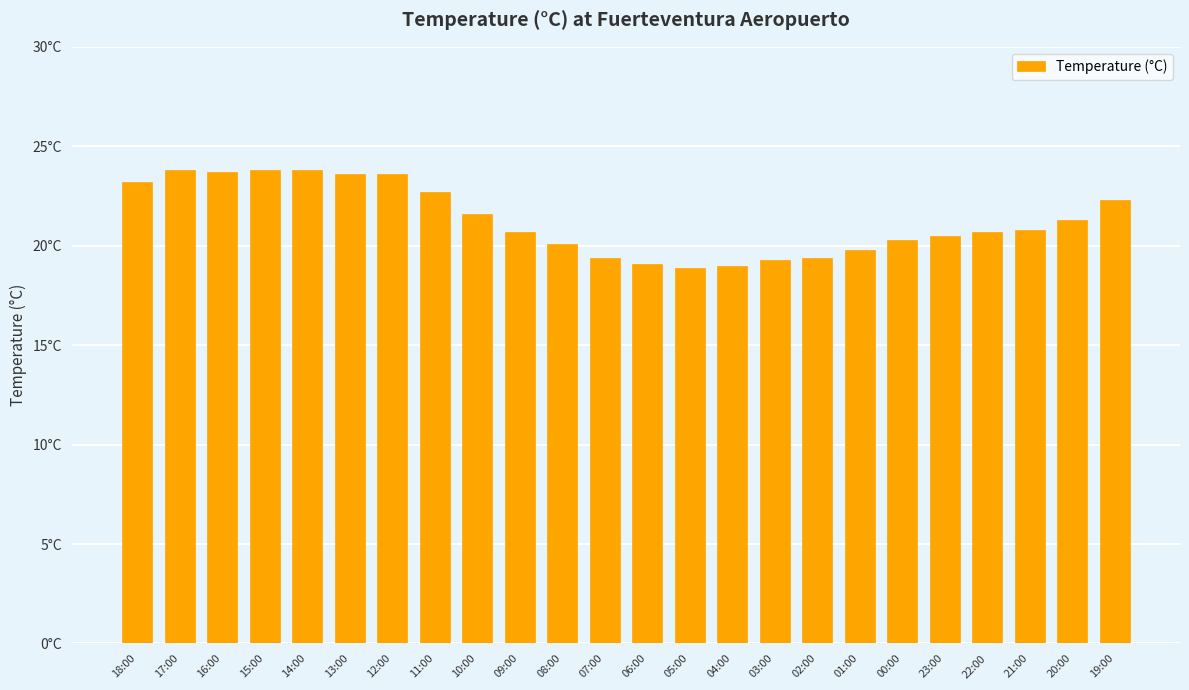

True or false: the data shows 28.8 at 08:00.

False